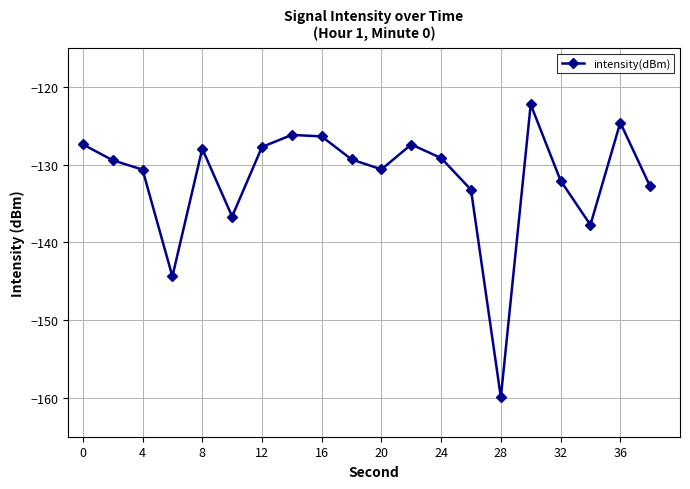

What is the sum of all values?

-2635.8